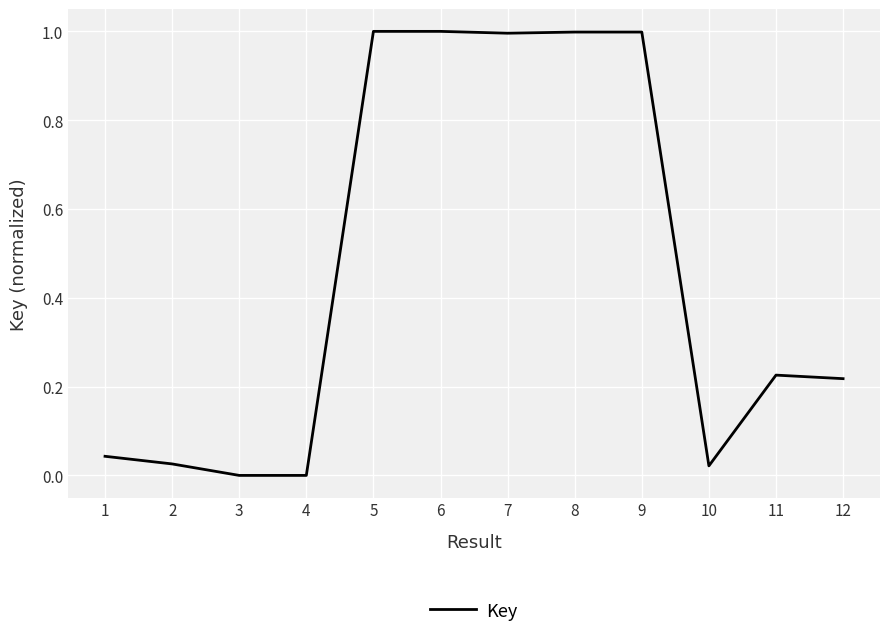

What is the sum of all values?

5.5